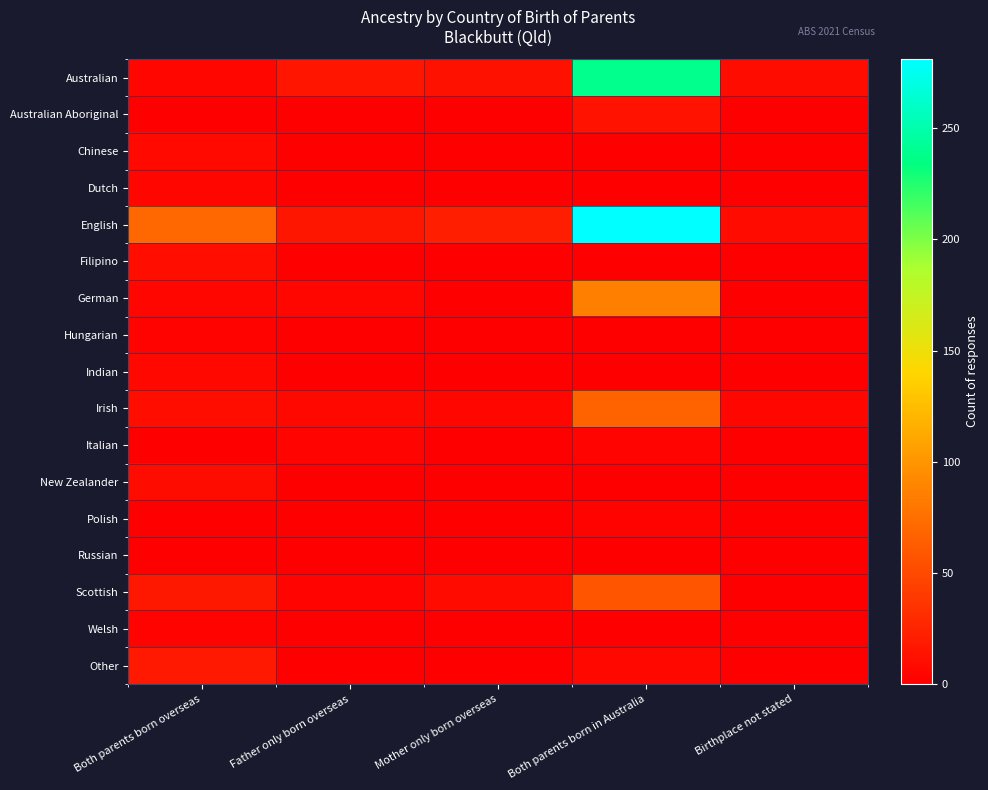

Which has a higher value, Father only born overseas or Mother only born overseas?

Father only born overseas